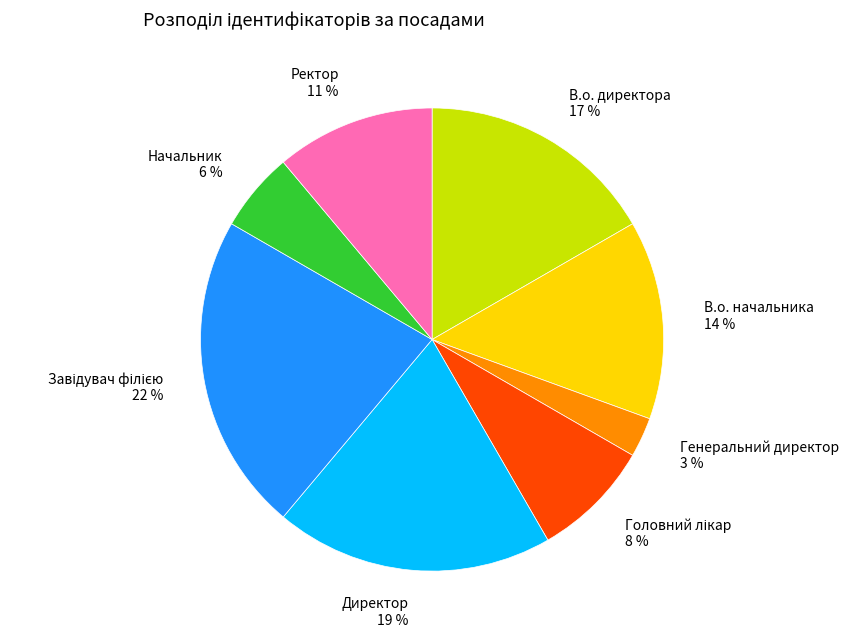

What percentage is the Начальник slice, to the nearest percent?

6%